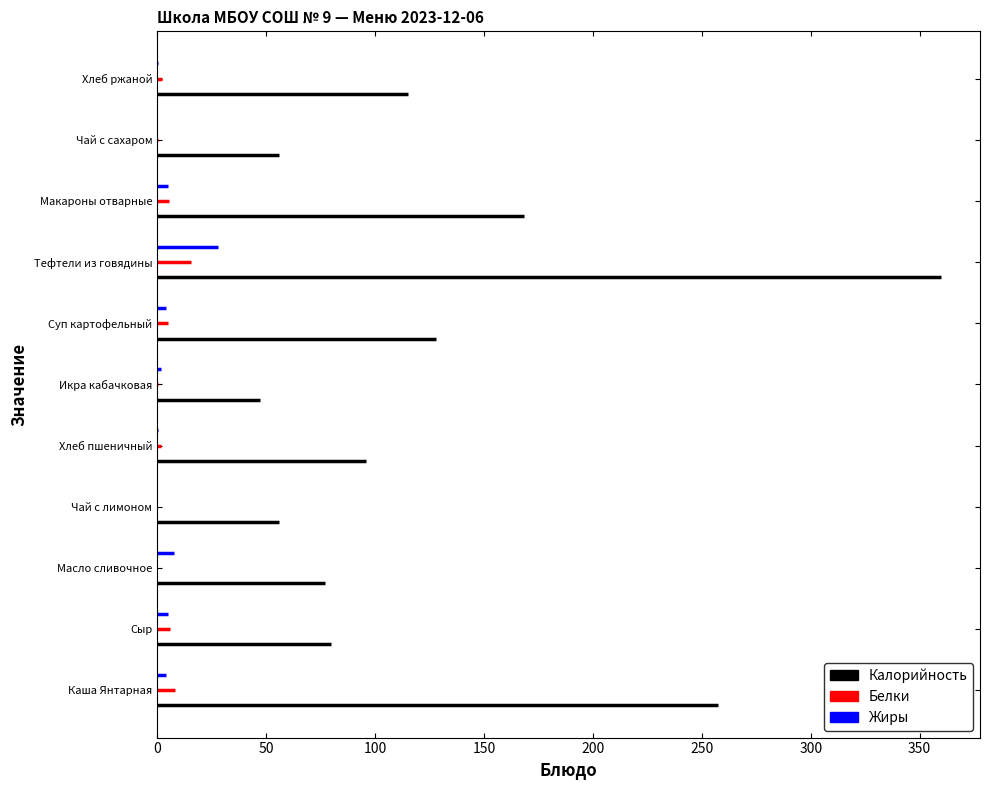

Rank the series by their maximum value, from highest to lowest.

Калорийность, Жиры, Белки